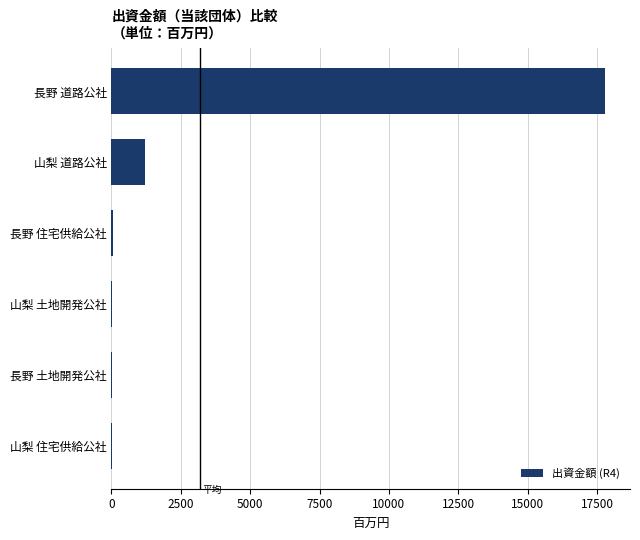

What is the sum of all values?

19135